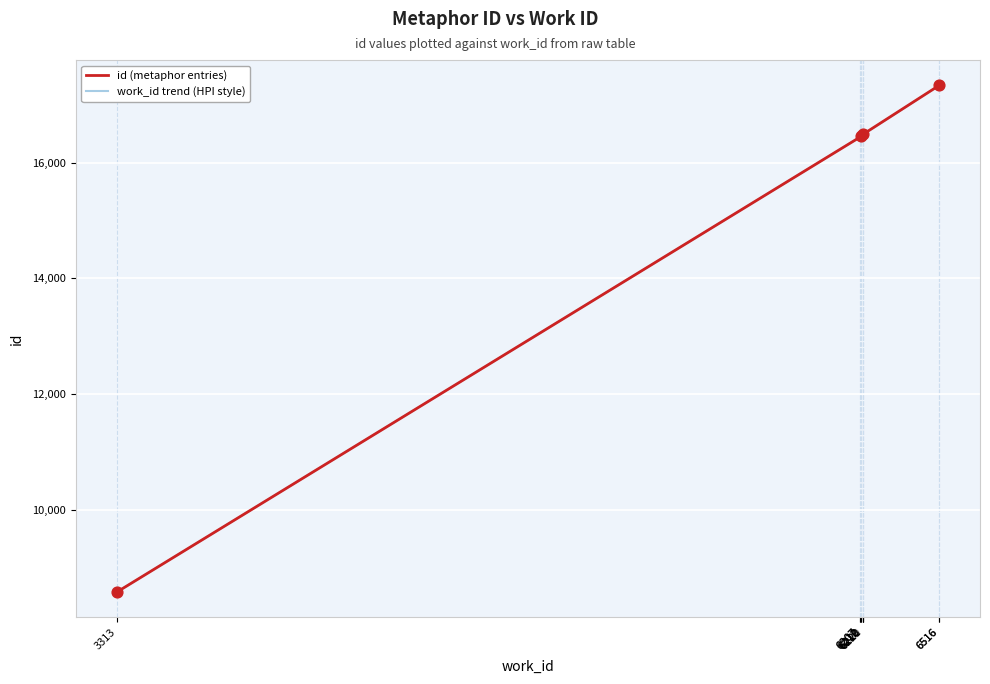

Which series contains the lowest Y value?

id (metaphor entries)